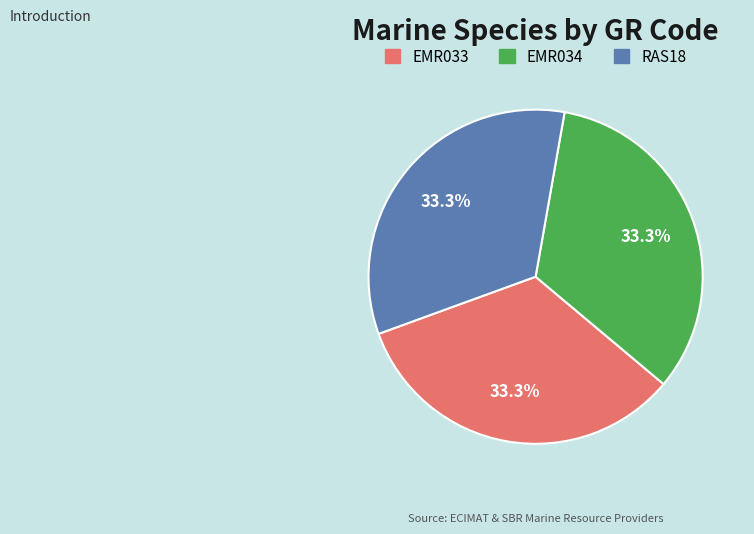

How many slices are in this pie chart?

3